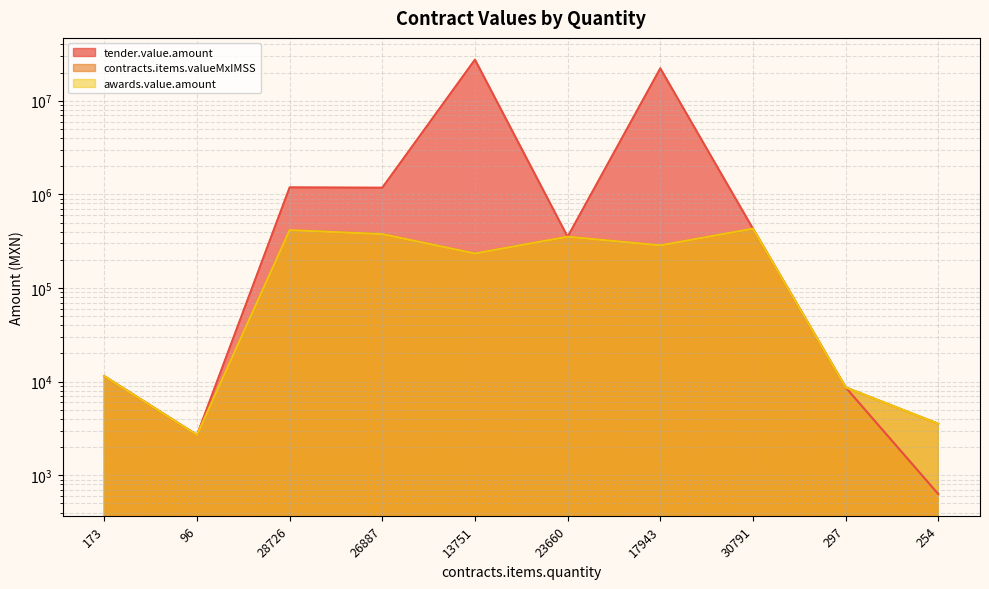

What is the label of the 8th point from the left?

30791